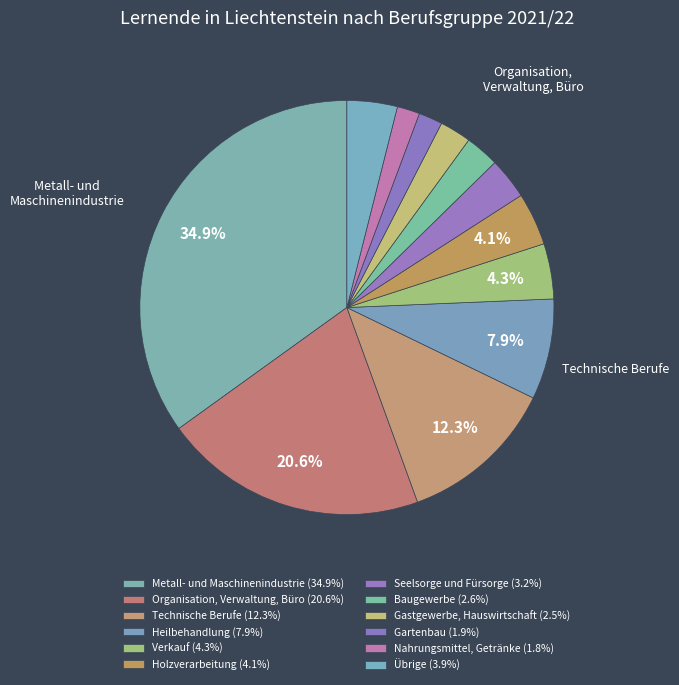

Does any single category account for the majority?

No